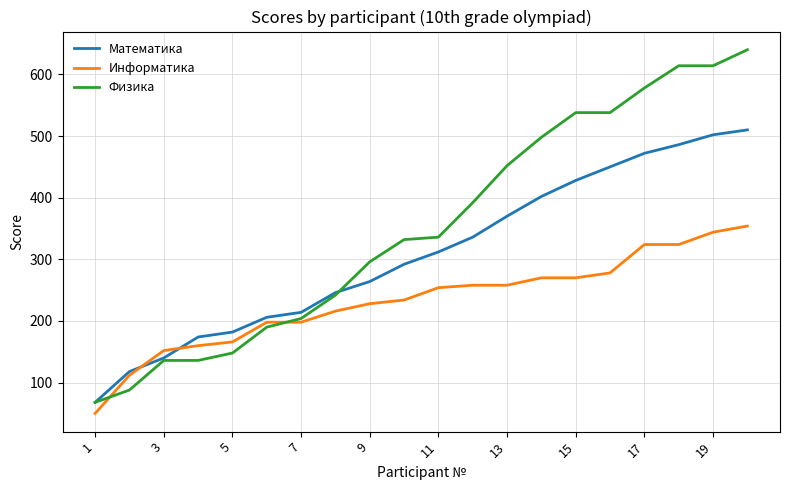

True or false: Математика and Физика cross at least once.

True